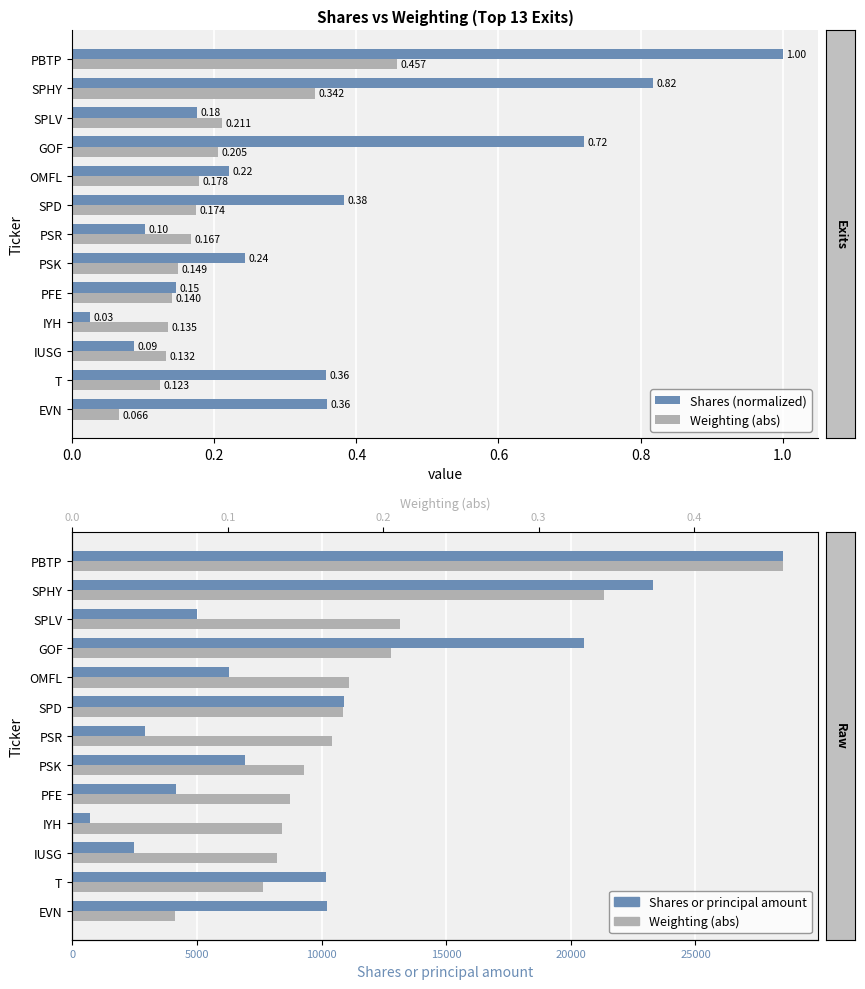

At how many categories does at least one series exceed 2572?

11